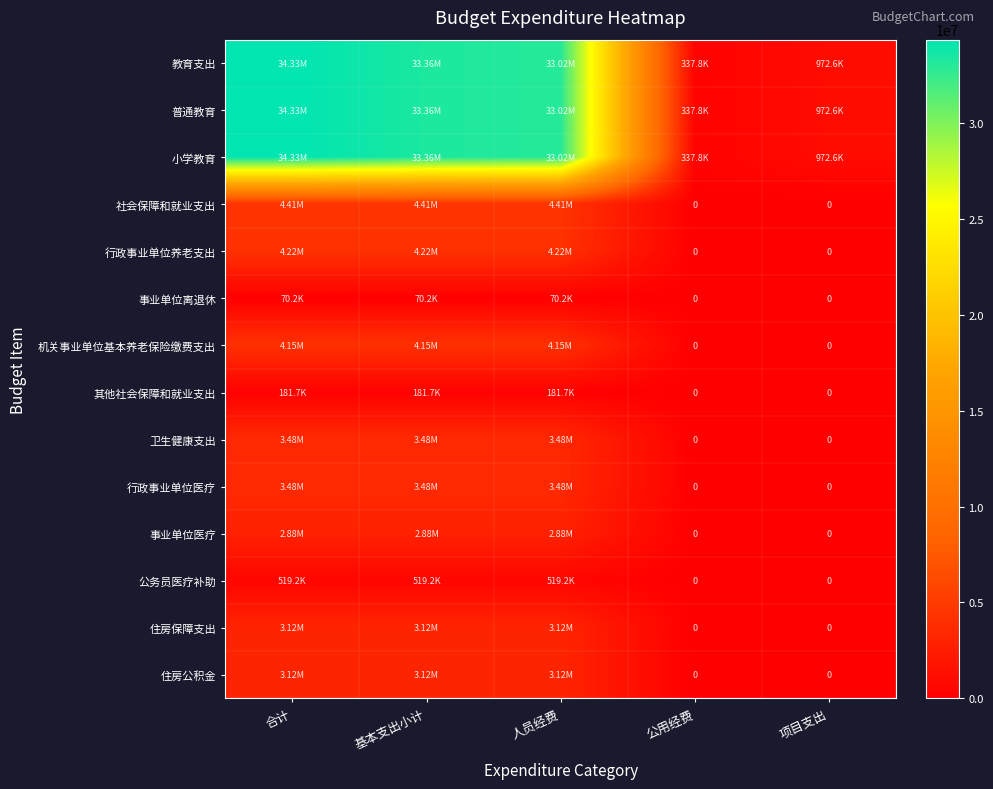

Which series changed the most between 基本支出小计 and 公用经费?

教育支出